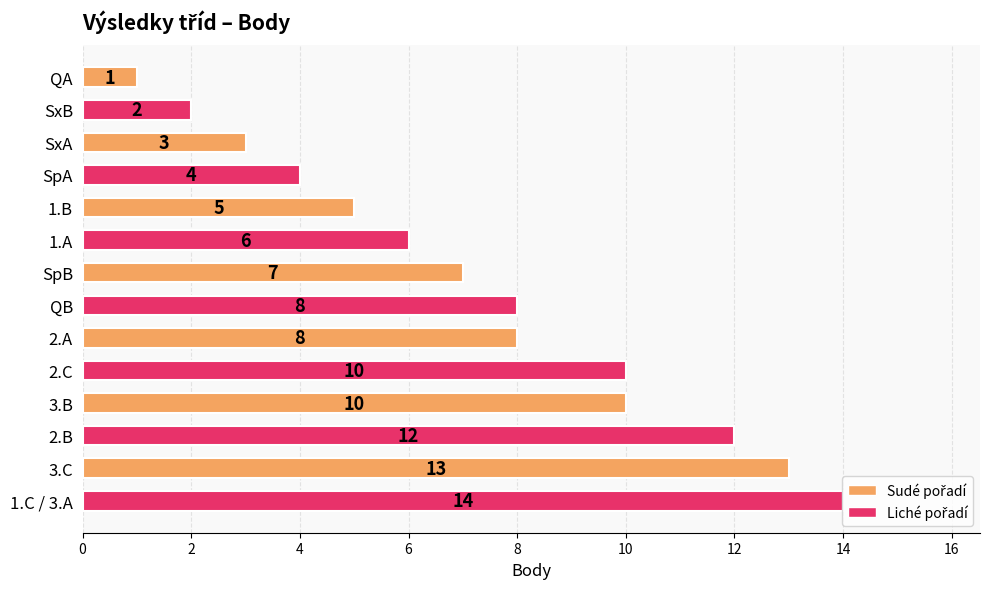

The chart shows a value of 10 at 3.B. True or false?

True